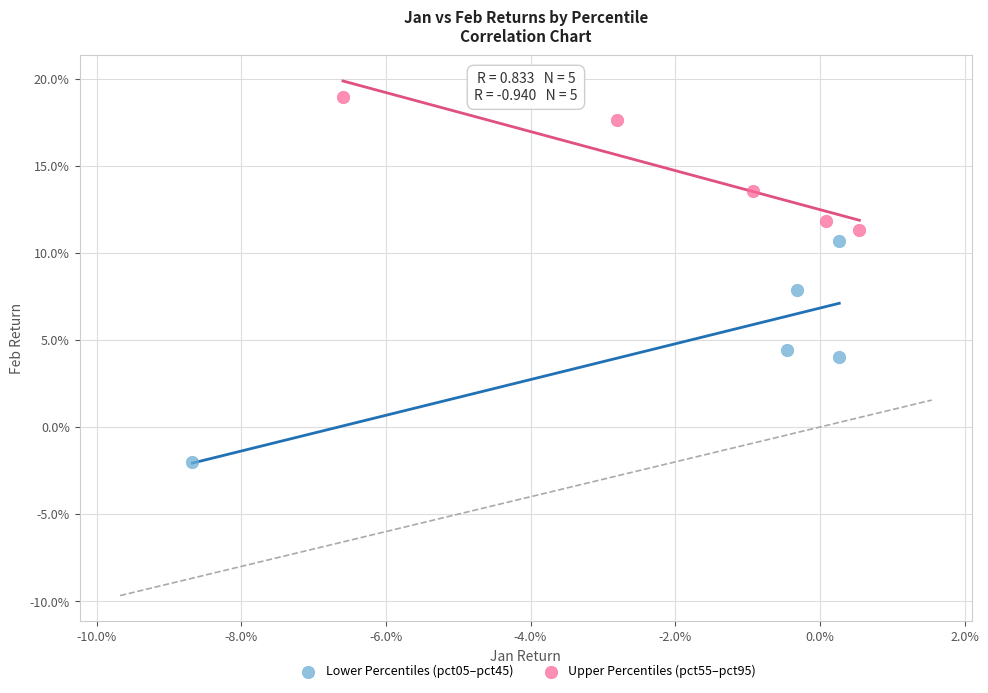

What are all the series names shown in the legend?

Lower Percentiles (pct05–pct45), Upper Percentiles (pct55–pct95)